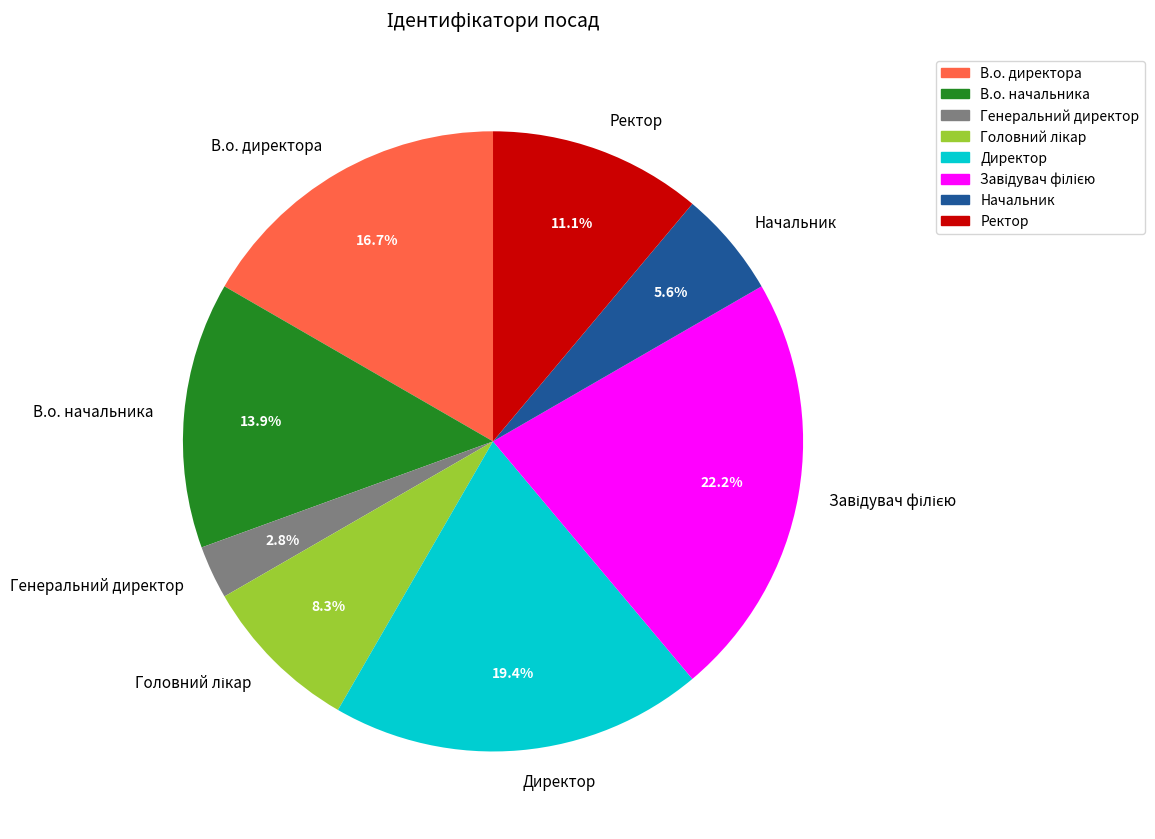

What is the ratio of the value at Ректор to the value at В.о. начальника?

0.8